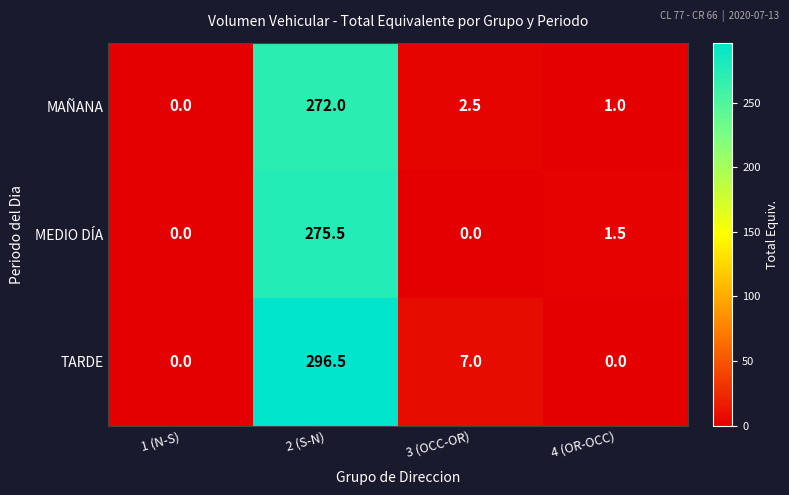

Which series has the widest spread of values?

TARDE